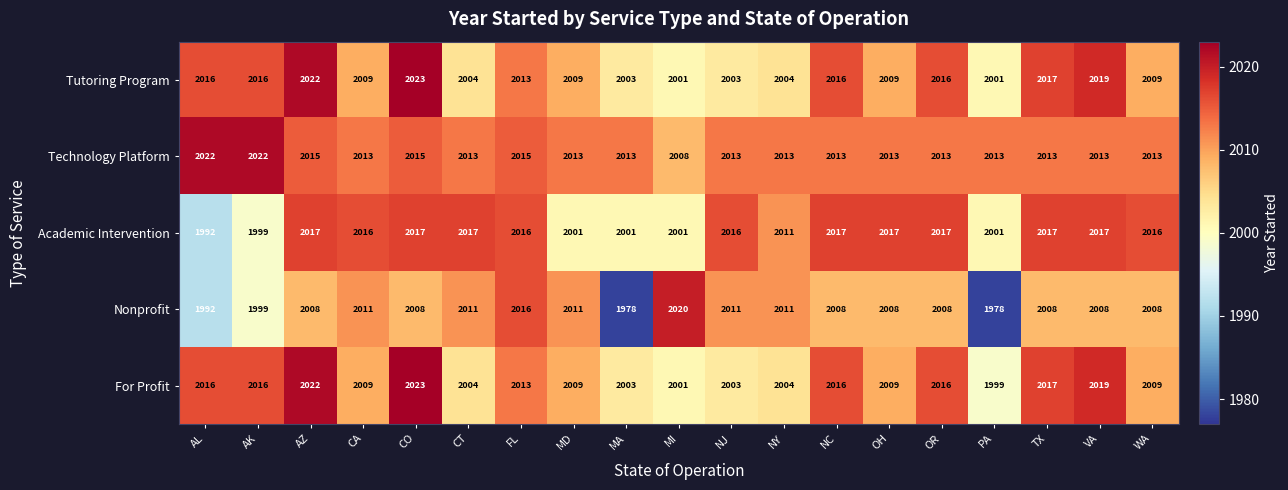

At which category is the sum across all series the highest?

CO